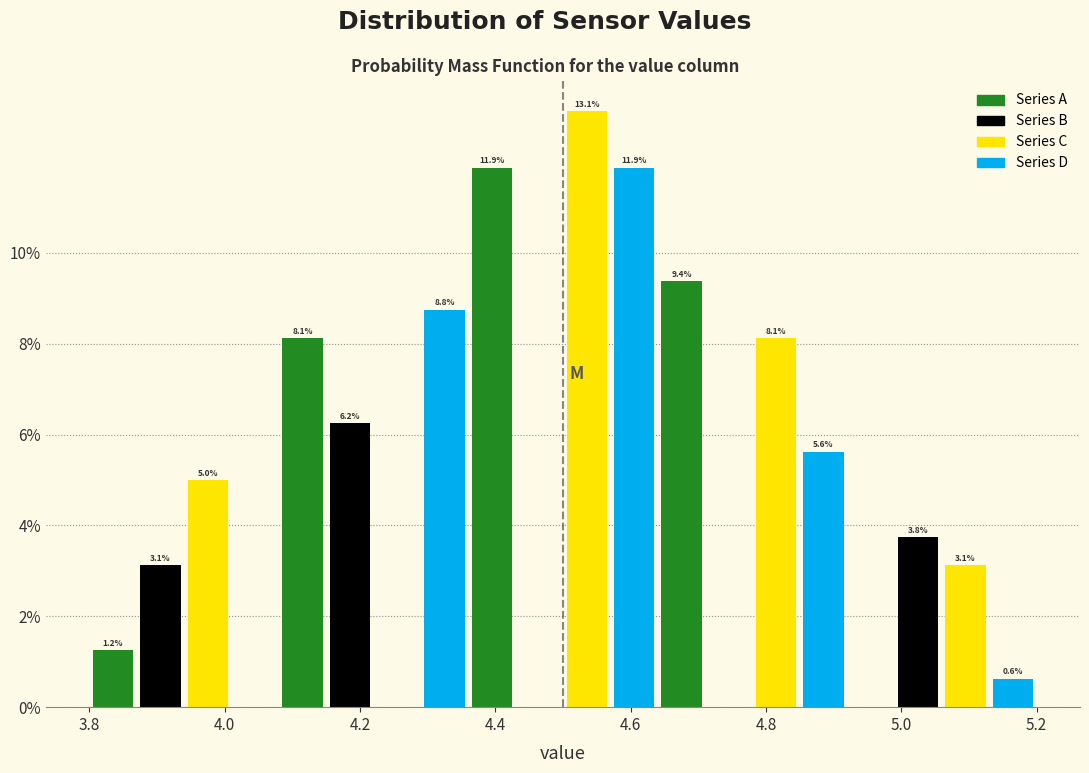

Read against the x-axis, roughly where is the centre of the tallest bar?

4.54